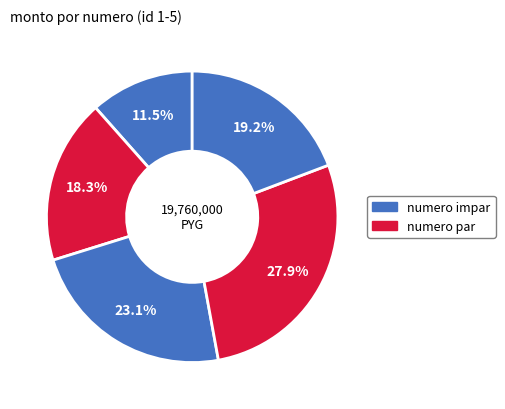

How many slices are in this pie chart?

5